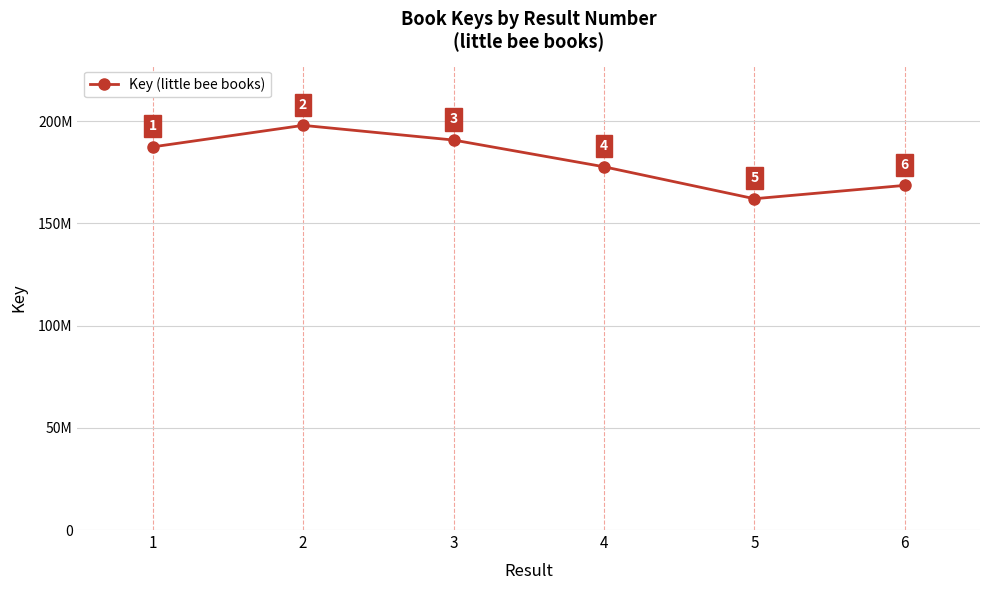

Reading left to right, transcribe all the data shown in this chart.

1=187444249	2=197977875	3=190793295	4=177718171	5=162081762	6=168614431